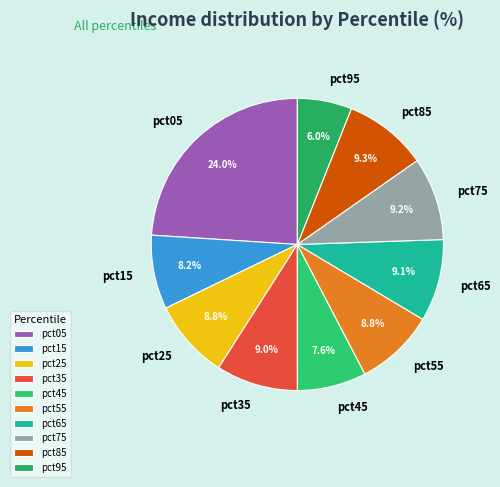

To the nearest percent, what portion does pct75 represent?

9%